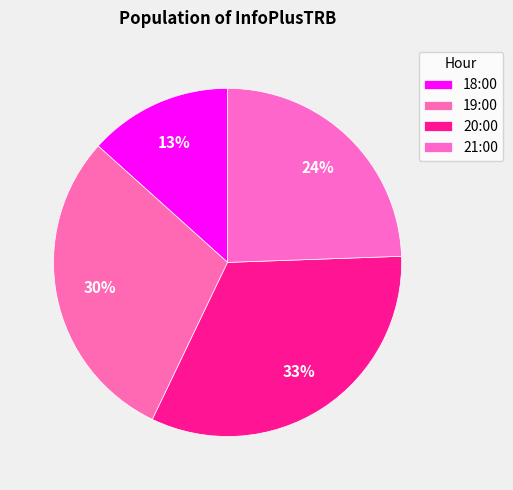

How many segments does this pie chart have?

4